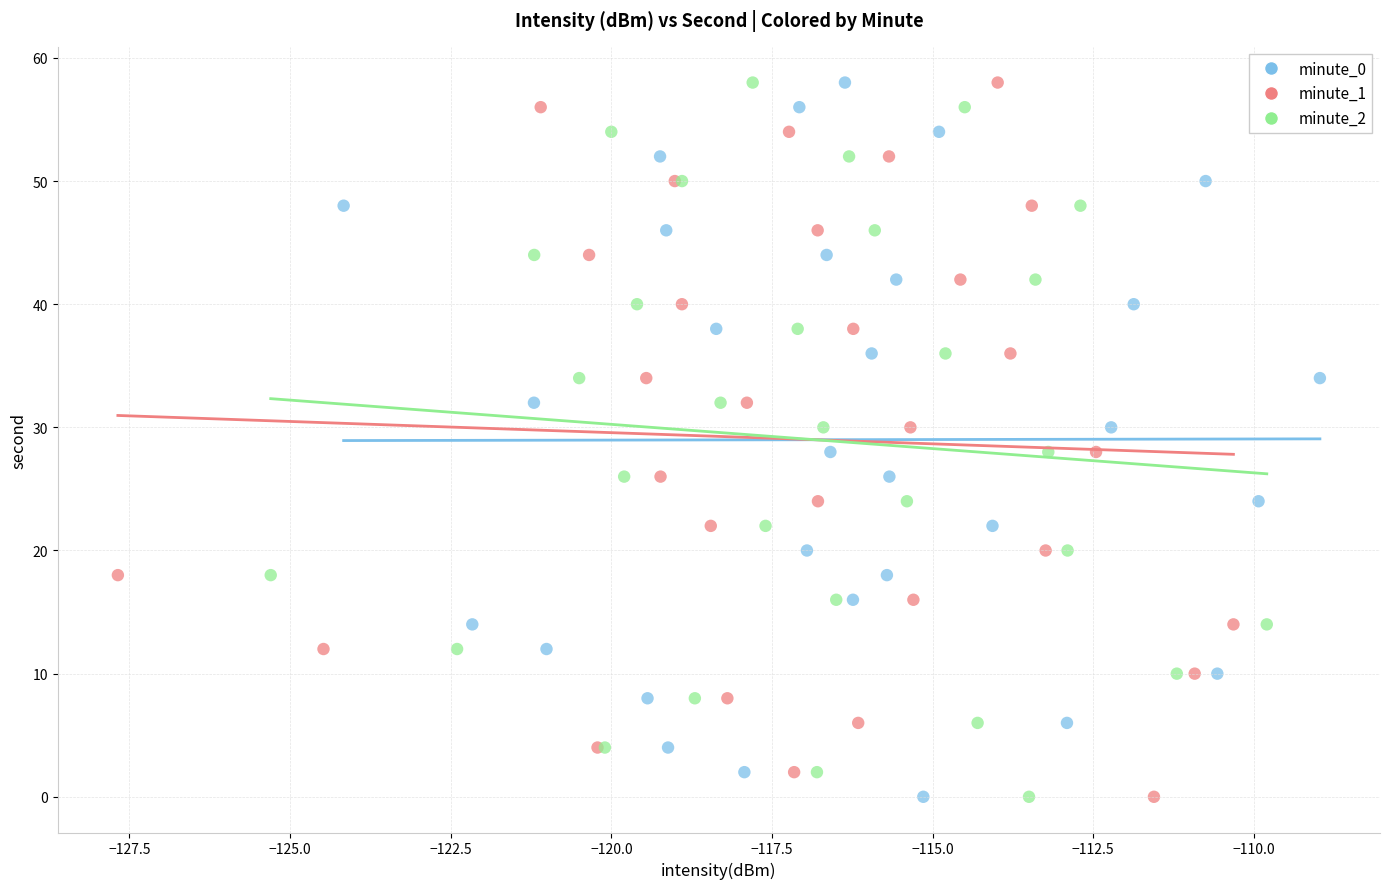

What are all the series names shown in the legend?

minute_0, minute_1, minute_2